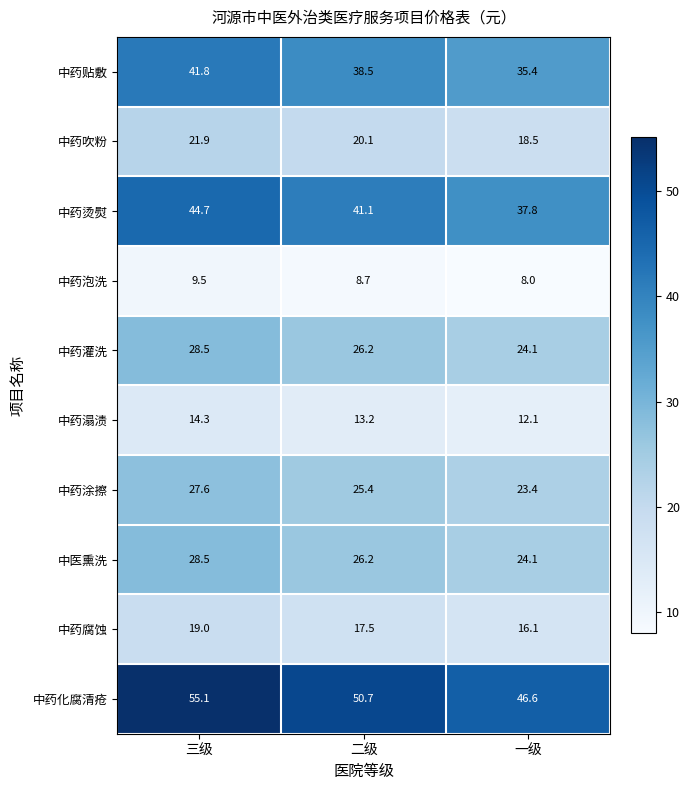

Which series changed the most between 三级 and 一级?

中药化腐清疮